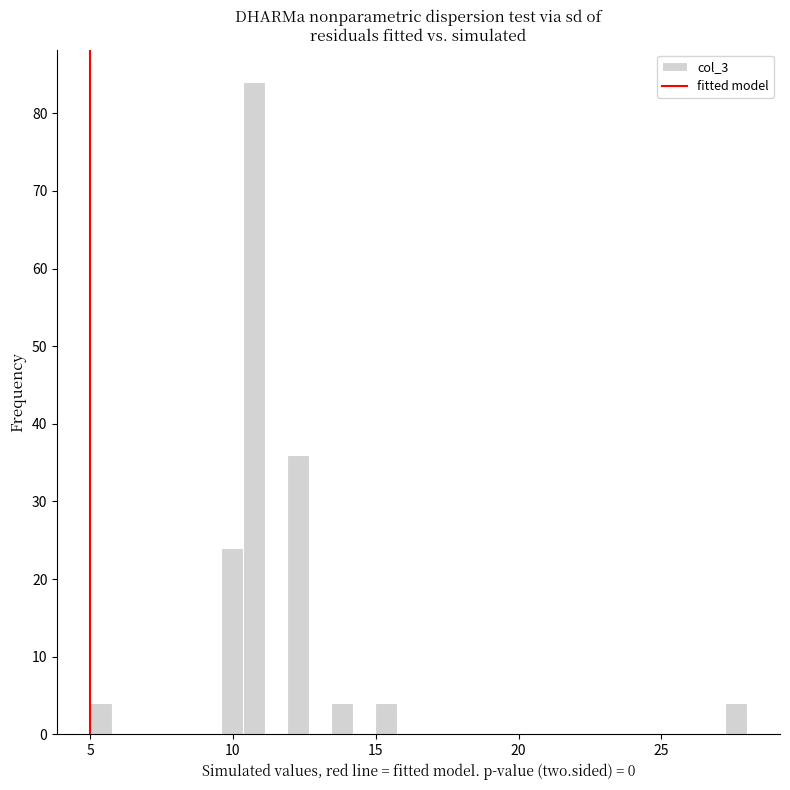

Read against the x-axis, roughly where is the centre of the tallest bar?

11.0